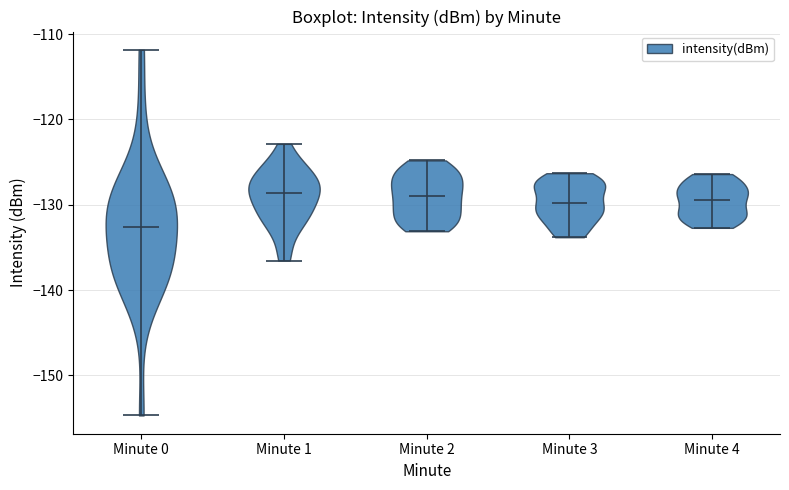

Where does the median line of the violin for Minute 0 sit on the y-axis? The values are not printed on the chart, so give them approximately, as read against the axis.

-133